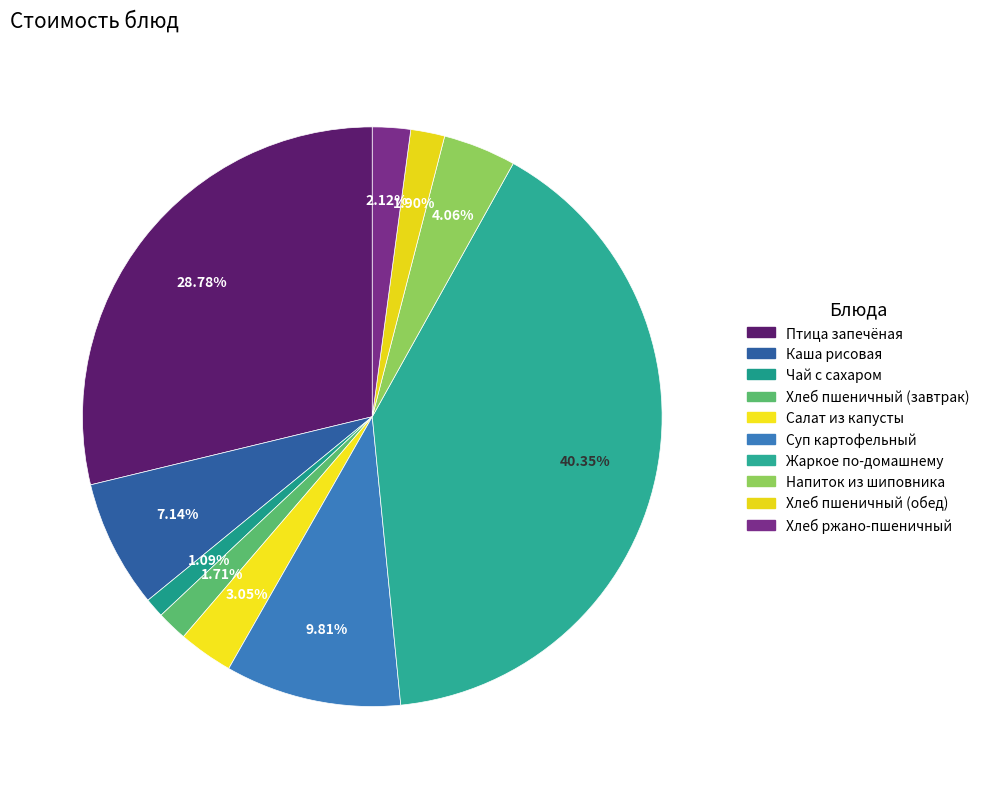

Count the number of slices in the pie.

10